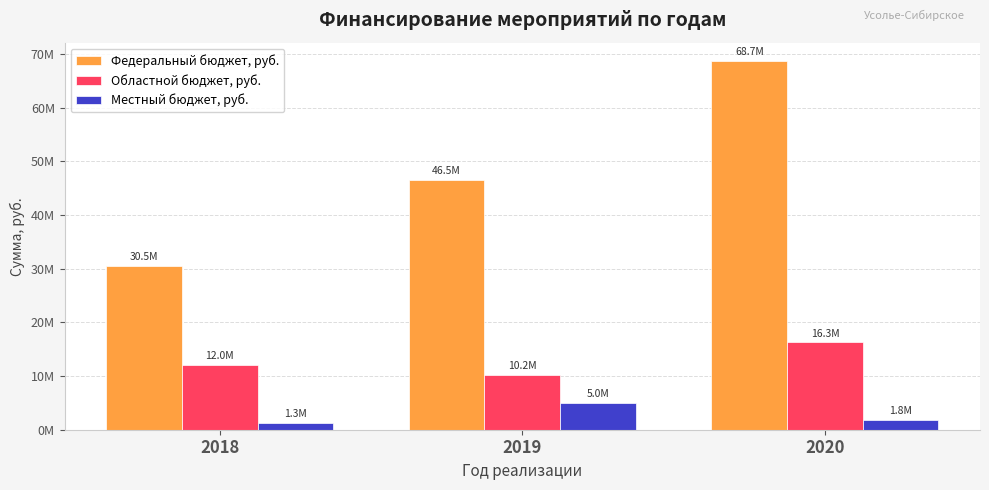

What are all the series names shown in the legend?

Федеральный бюджет, руб., Областной бюджет, руб., Местный бюджет, руб.